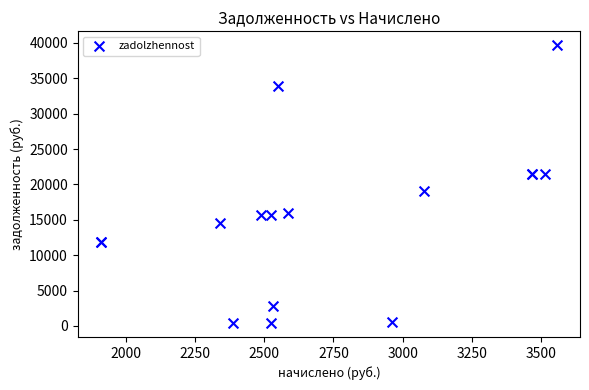

What Y value in the scatter plot is closest to 20030?

19055.2